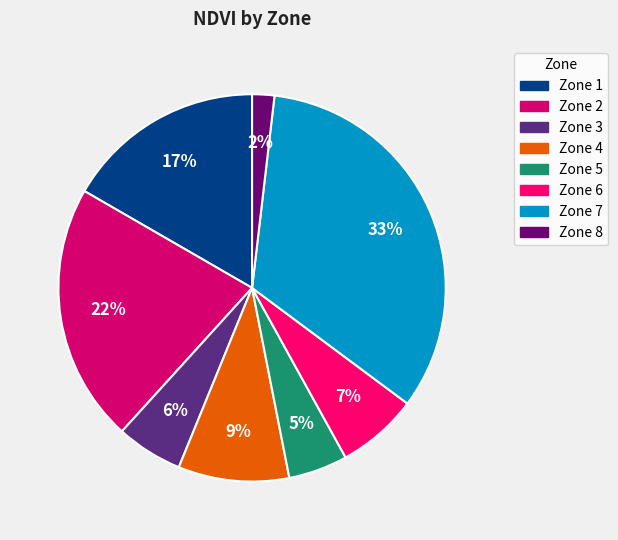

Is there any slice that represents more than half of the pie?

No